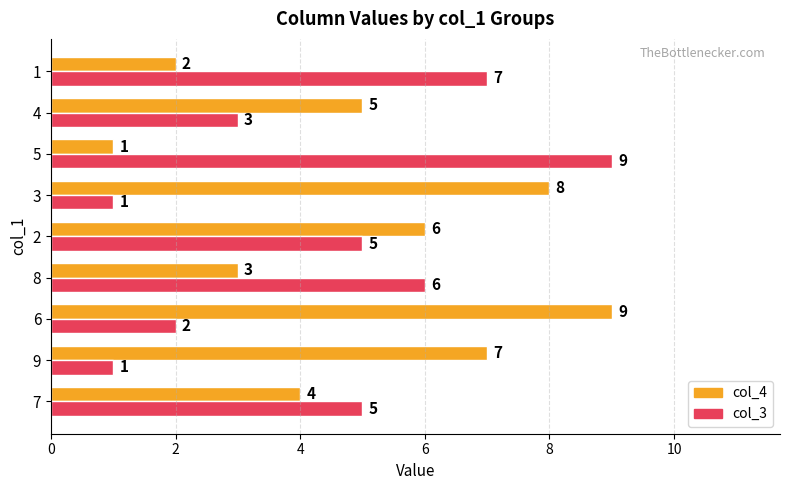

Which series has the largest total across all categories?

col_4